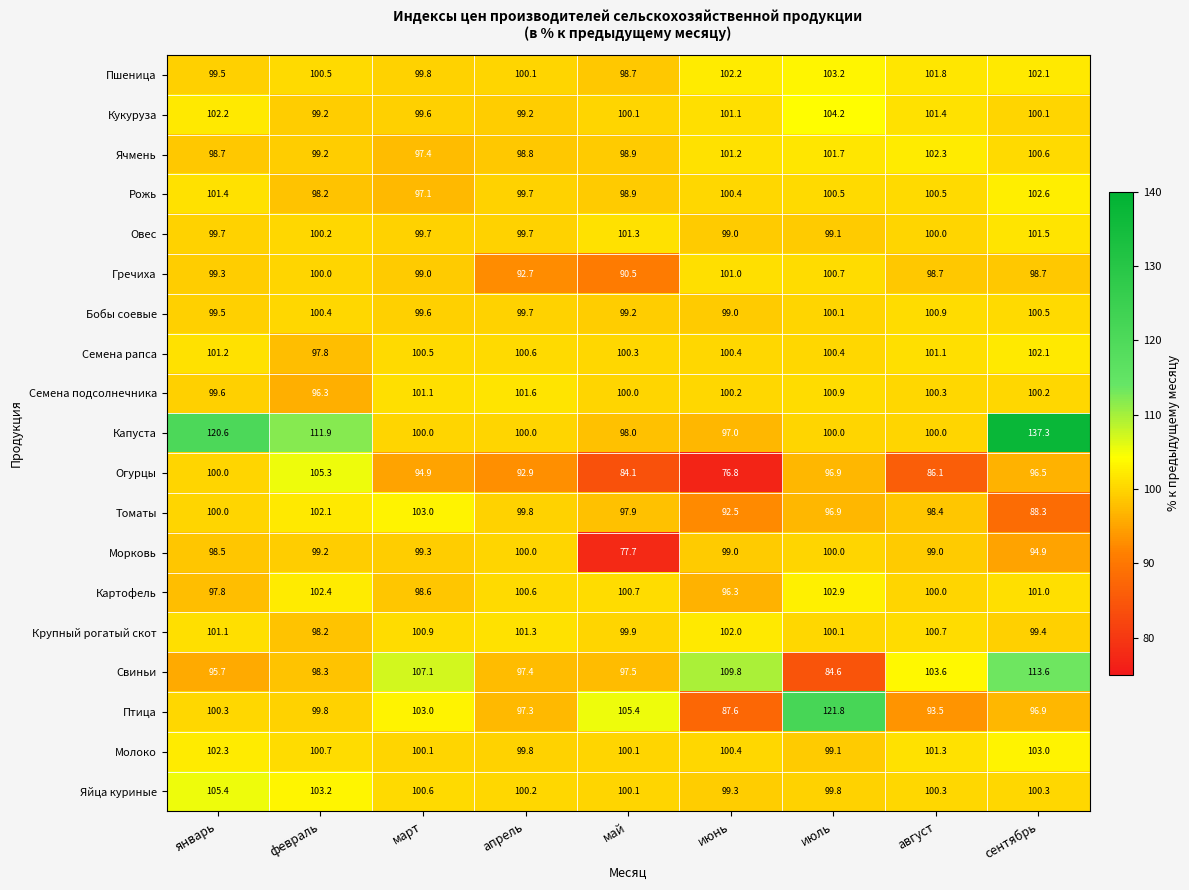

How many data points in Огурцы are above 94?

5